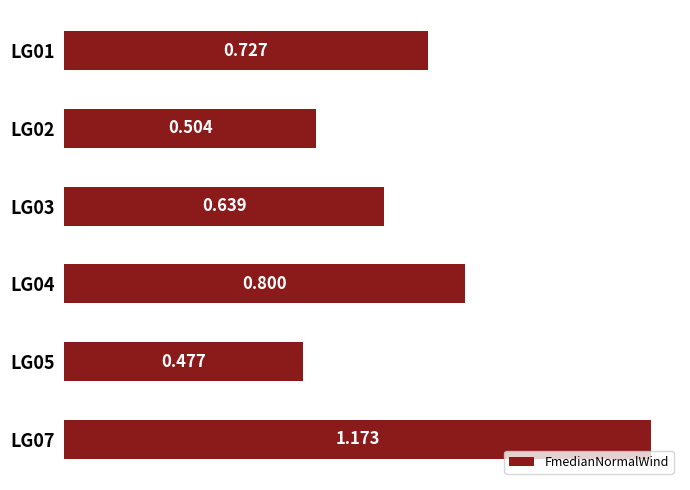

Count the values in the range 0 to 1.

5